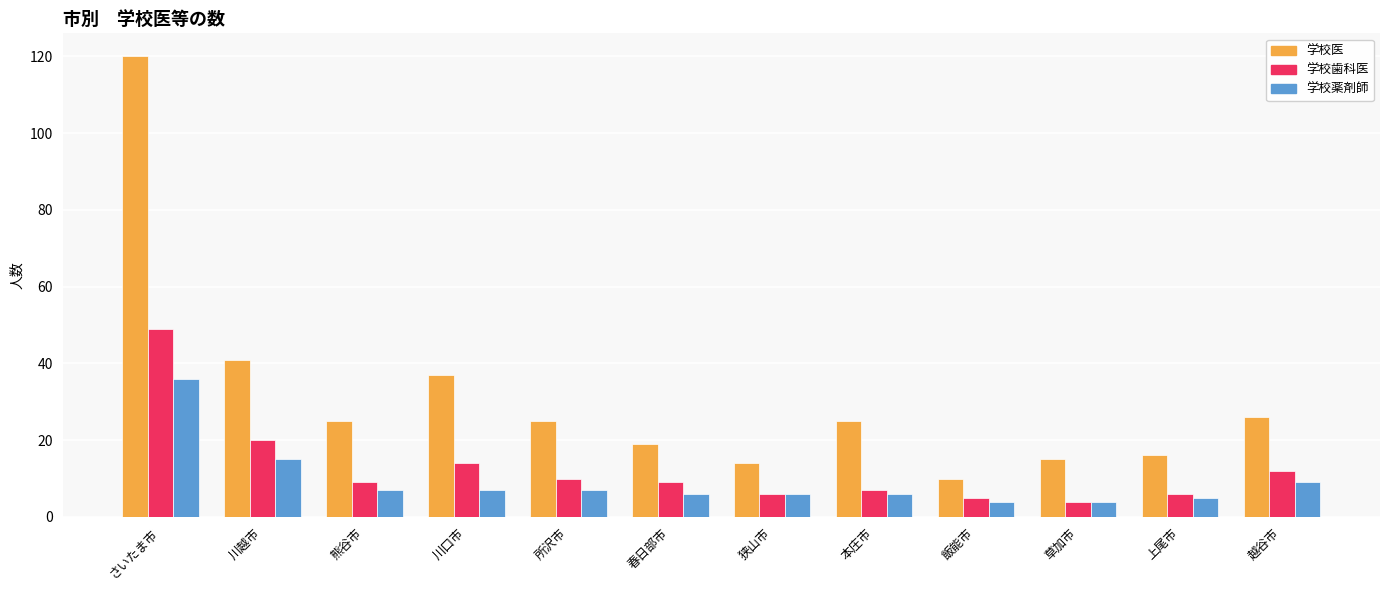

Is it true that 学校歯科医 equals 7 at 本庄市?

True